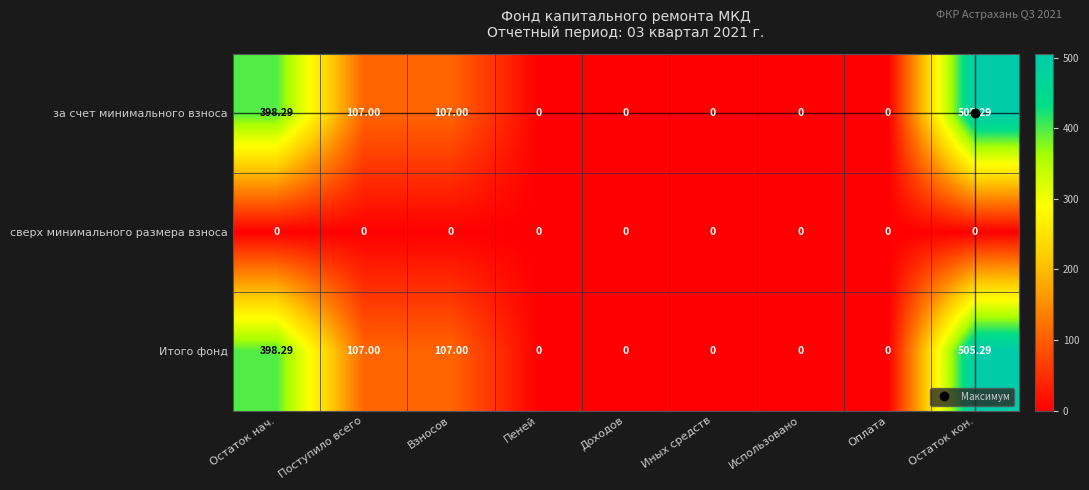

Which label corresponds to the largest value in the chart?

Остаток кон.